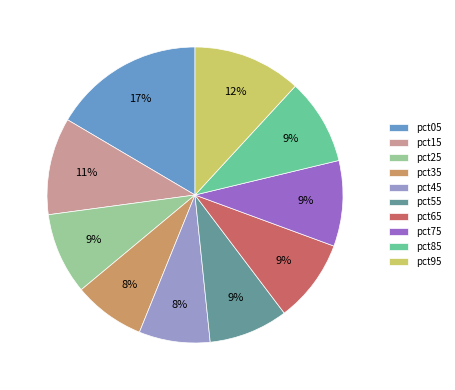

To the nearest percent, what is the difference between the largest and smallest slice percentages?

9%